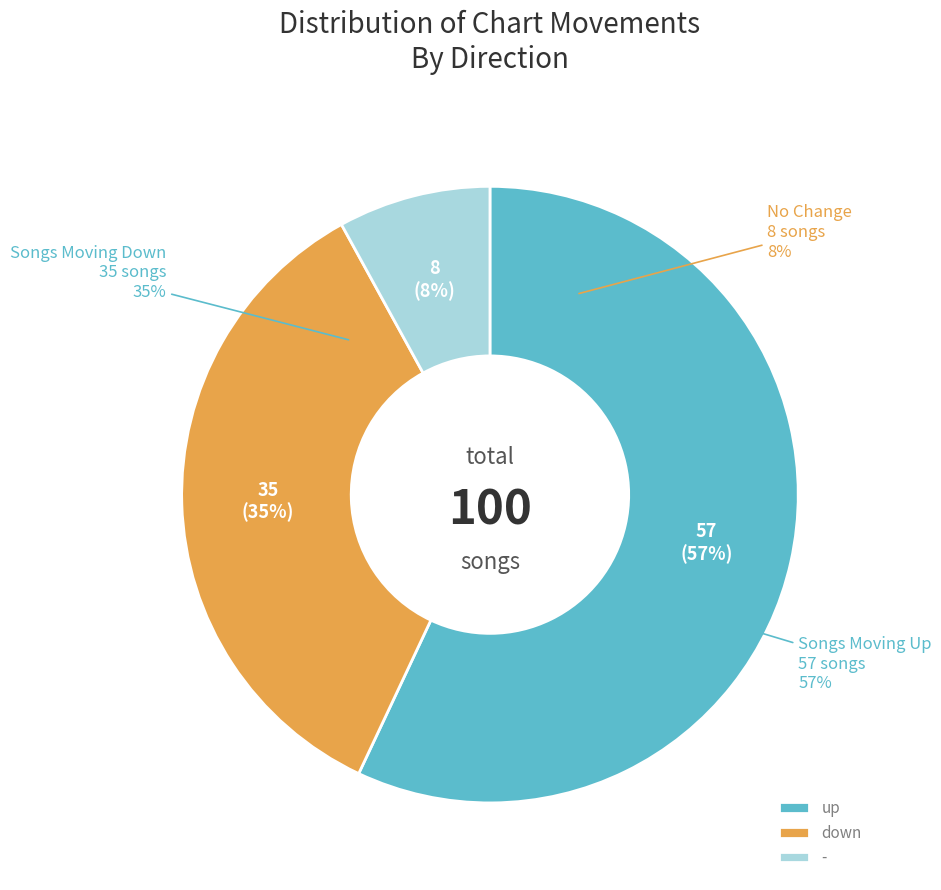

True or false: up accounts for 46% of the total.

False